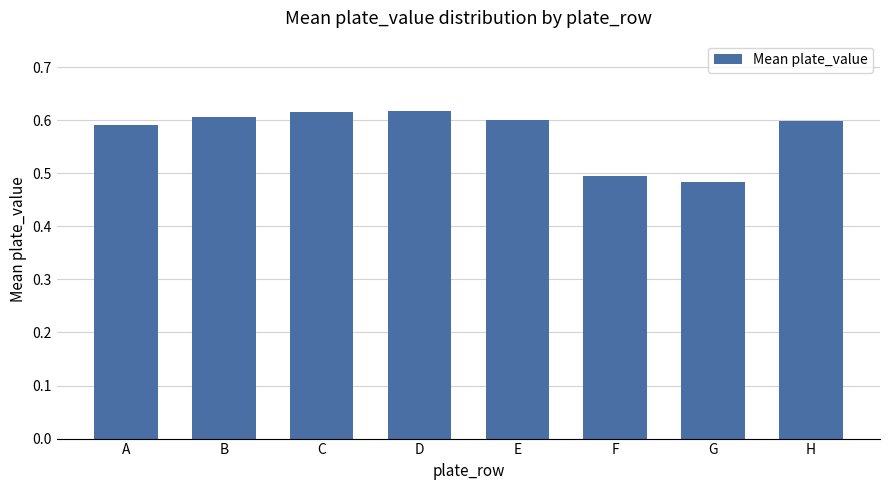

Which has a higher value, H or C?

C